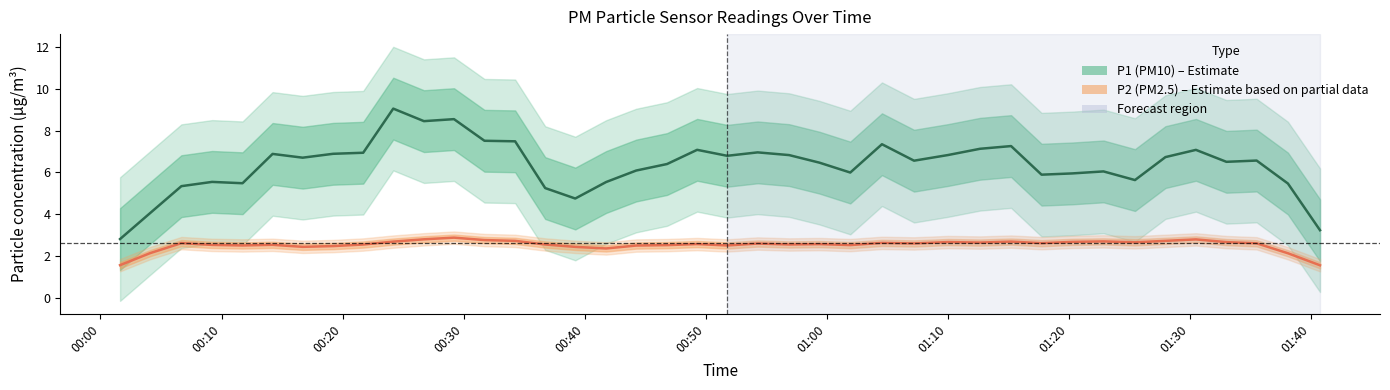

List the series in order of their overall mean, highest first.

P1 (PM10), P2 (PM2.5)